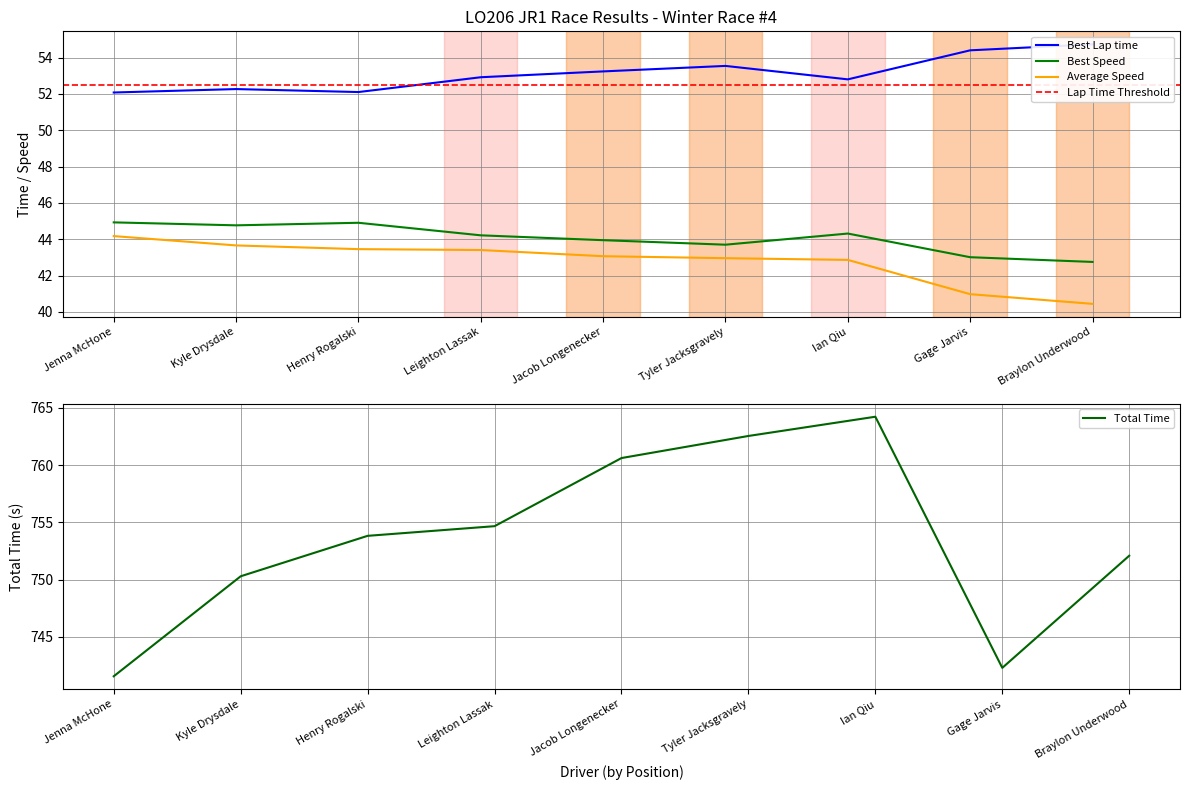

What value does the Best Speed series have at Gage Jarvis?

43.0